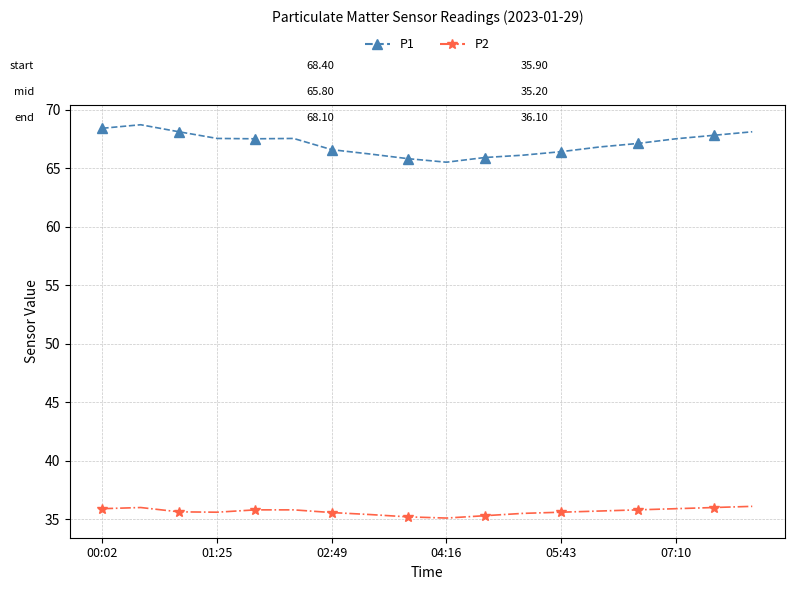

Which series has the largest range (max minus min)?

P1